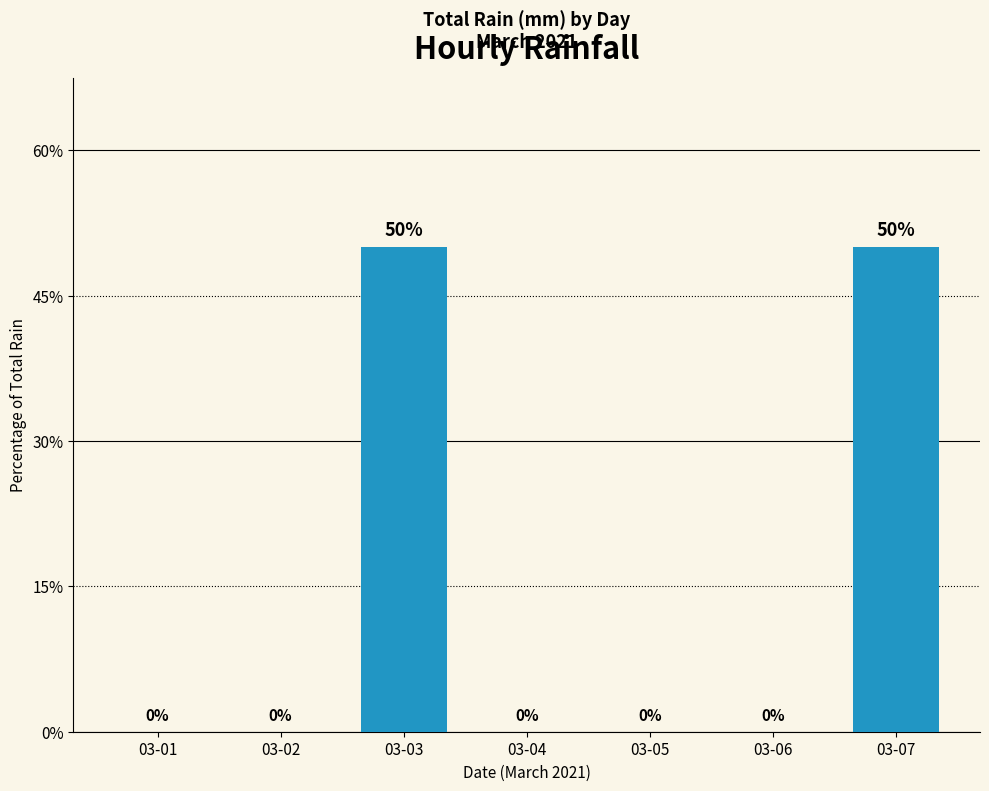

The chart shows a value of -19 at 03-02. True or false?

False